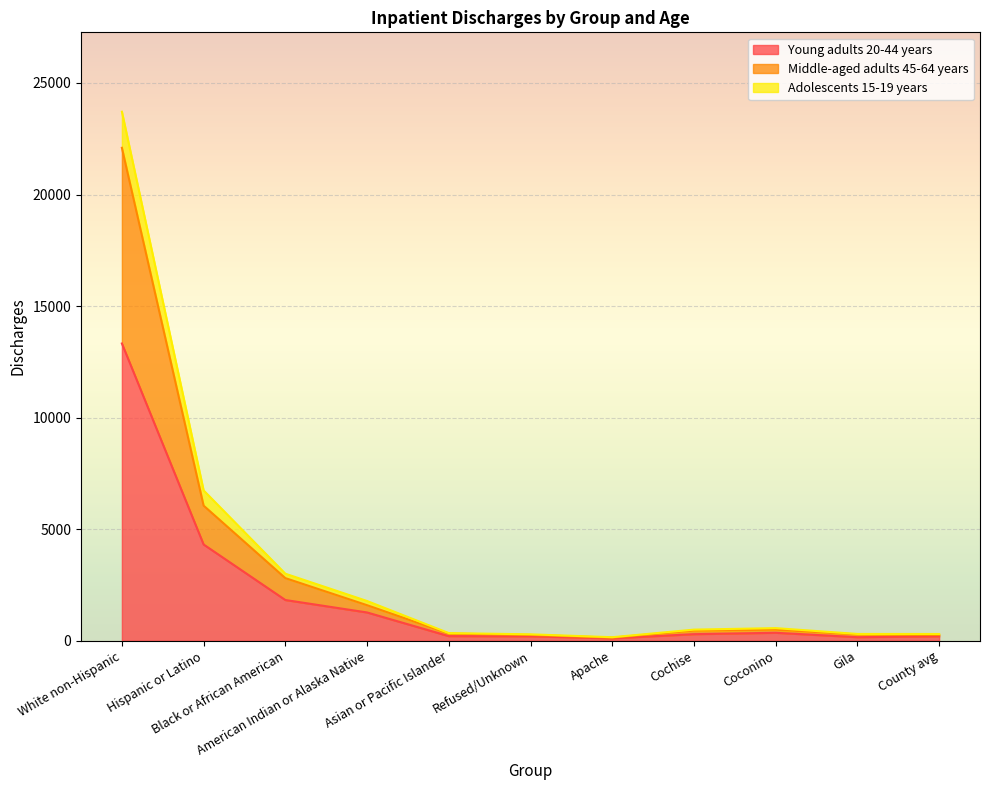

At which category is the sum across all series the highest?

White non-Hispanic